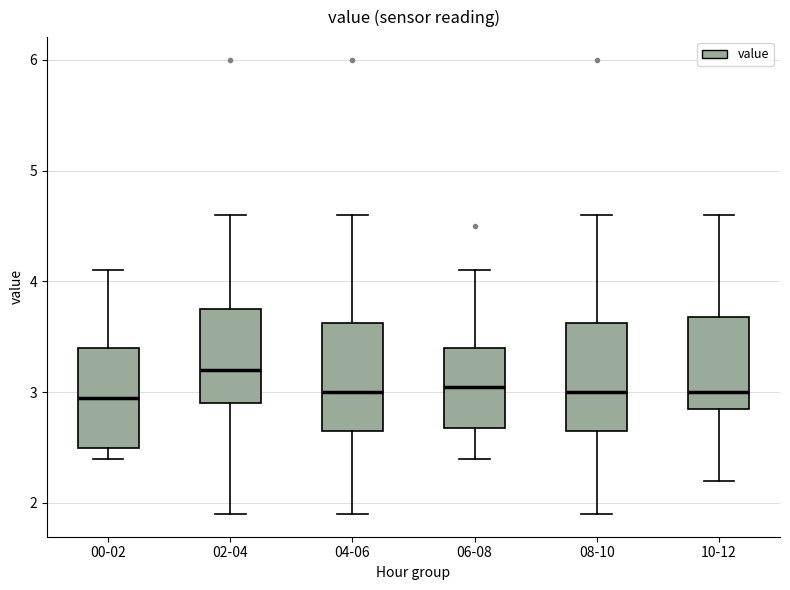

Which box's median line is the highest?

02-04